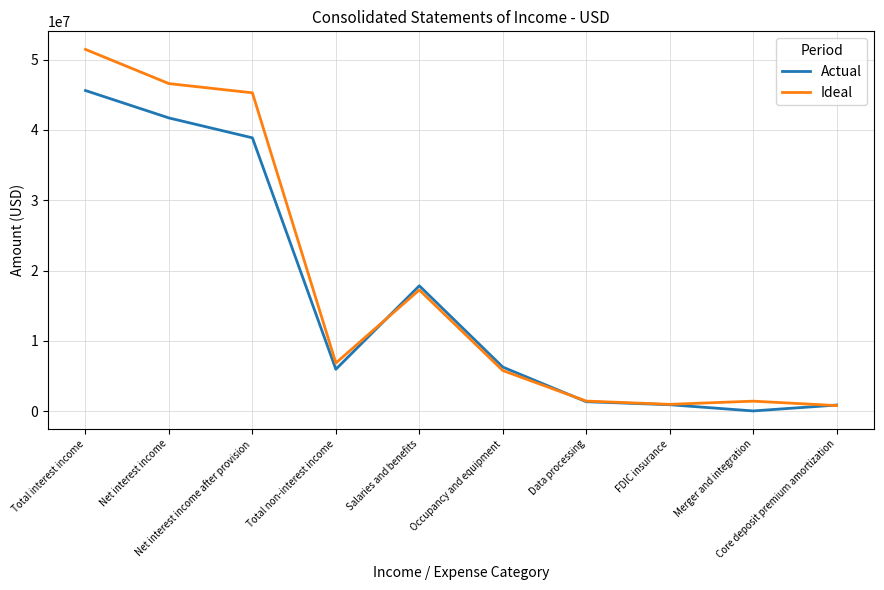

Count the number of categories in the chart.

10